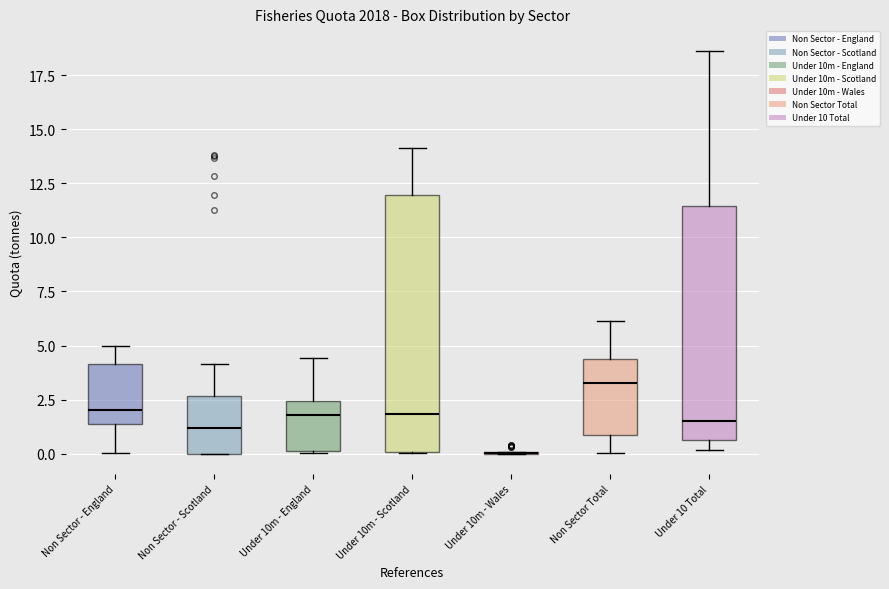

Comparing the boxes themselves (not the whiskers), which one is the tallest?

Under 10m - Scotland